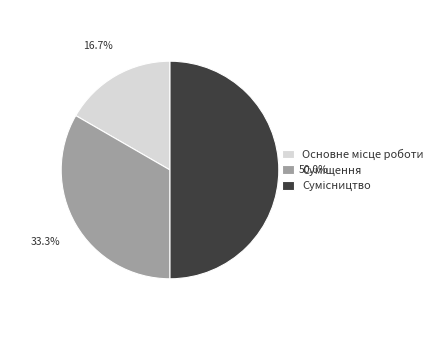

To the nearest percent, what portion does Суміщення represent?

33%